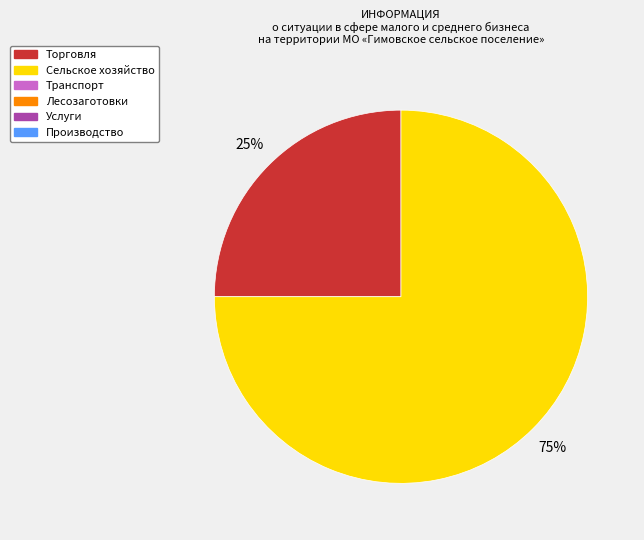

To the nearest percent, what is the average slice percentage?

50%